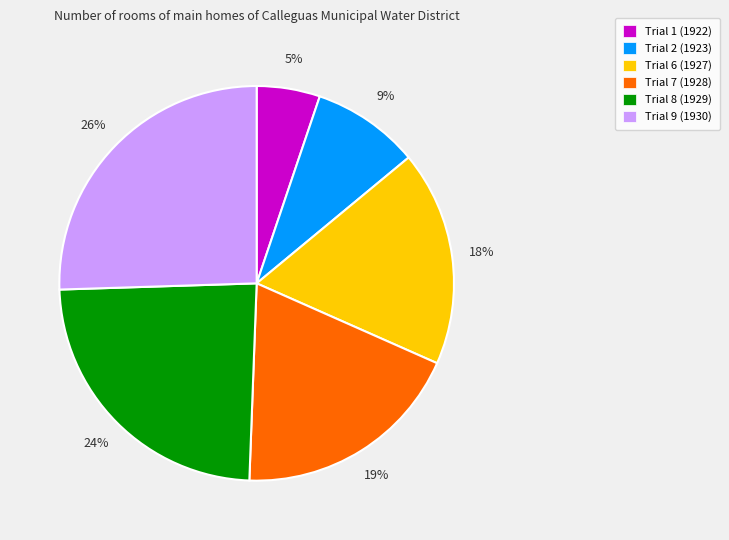

How many segments does this pie chart have?

6